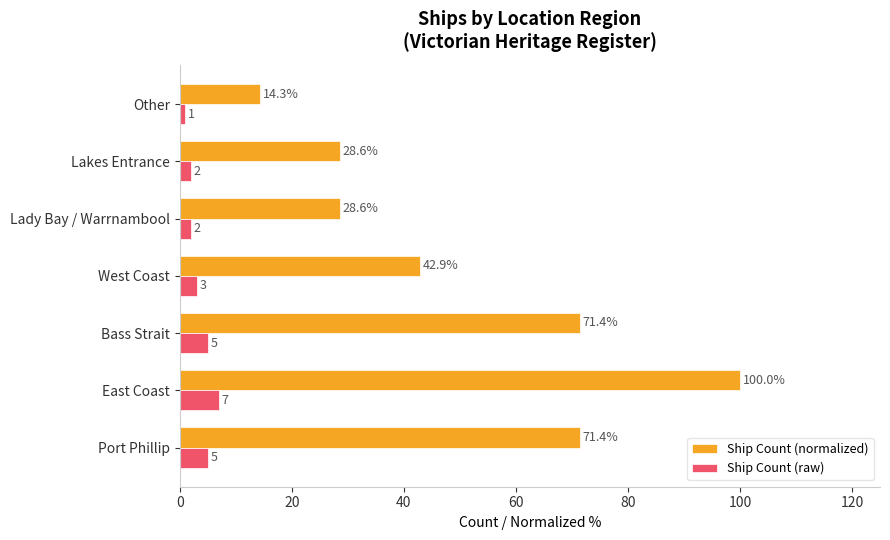

The value of Ship Count (normalized) at East Coast is 100.0. True or false?

True